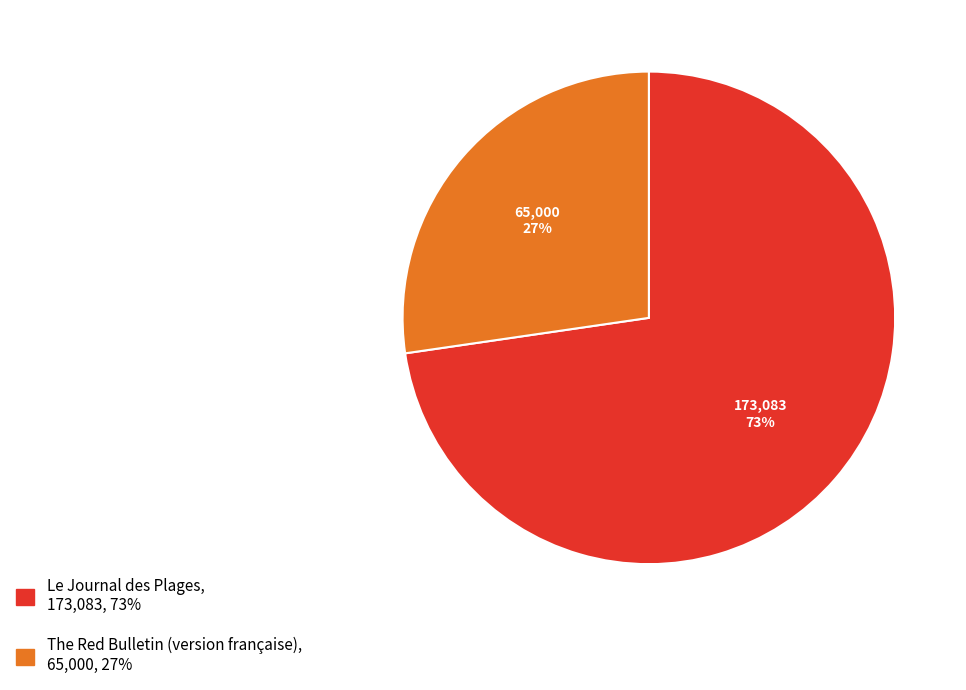

To the nearest percent, what is the average slice percentage?

50%